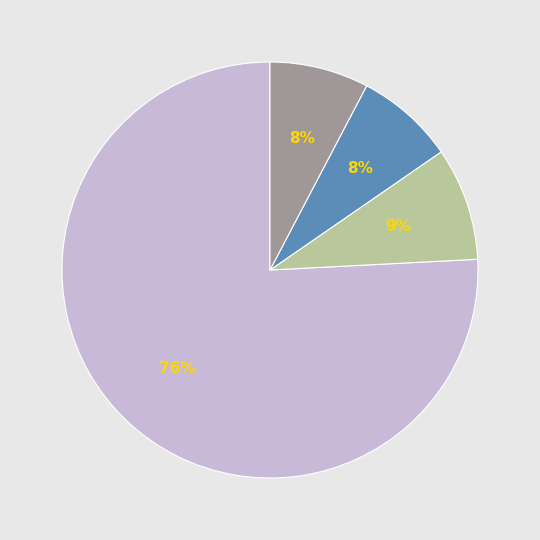

Is there a majority slice in this chart?

Yes